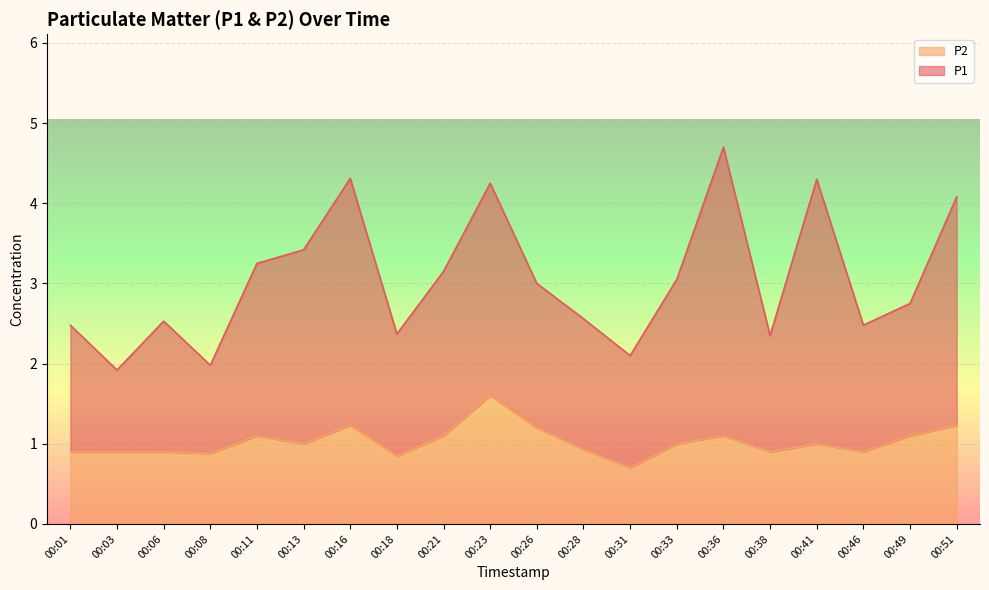

True or false: P2 and P1 cross at least once.

False